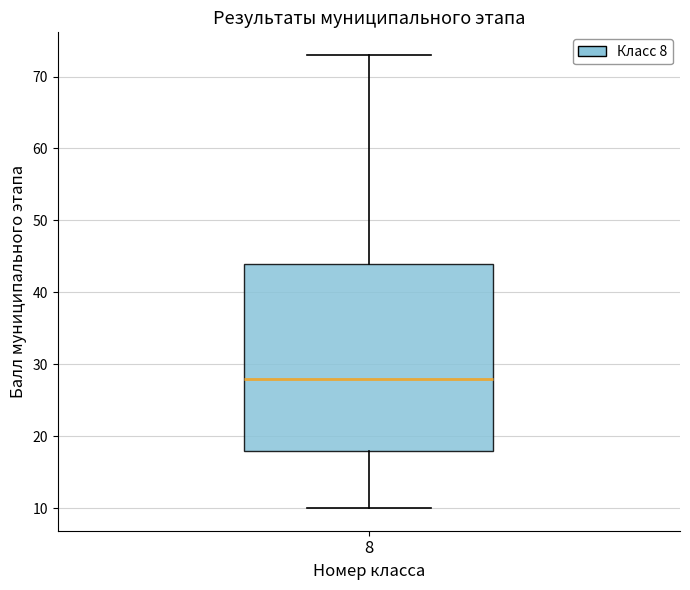

Read this box plot against the y-axis: the position of the median line, the range covered by the box, and the ends of both whiskers. The values are not printed on the chart, so give them approximately, as read against the axis.

median 28, box 18 to 44, whiskers 10 to 73